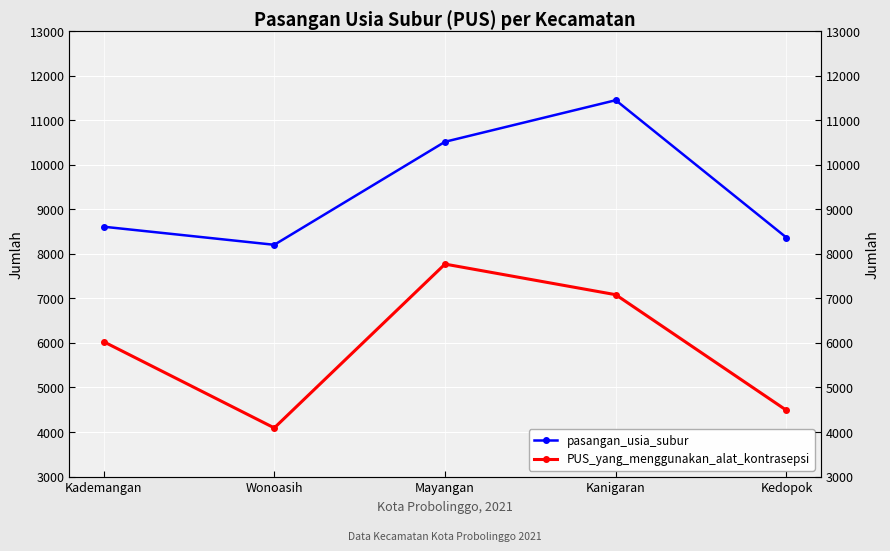

Is the value of pasangan_usia_subur at Kanigaran greater than the value of PUS_yang_menggunakan_alat_kontrasepsi at Wonoasih?

Yes